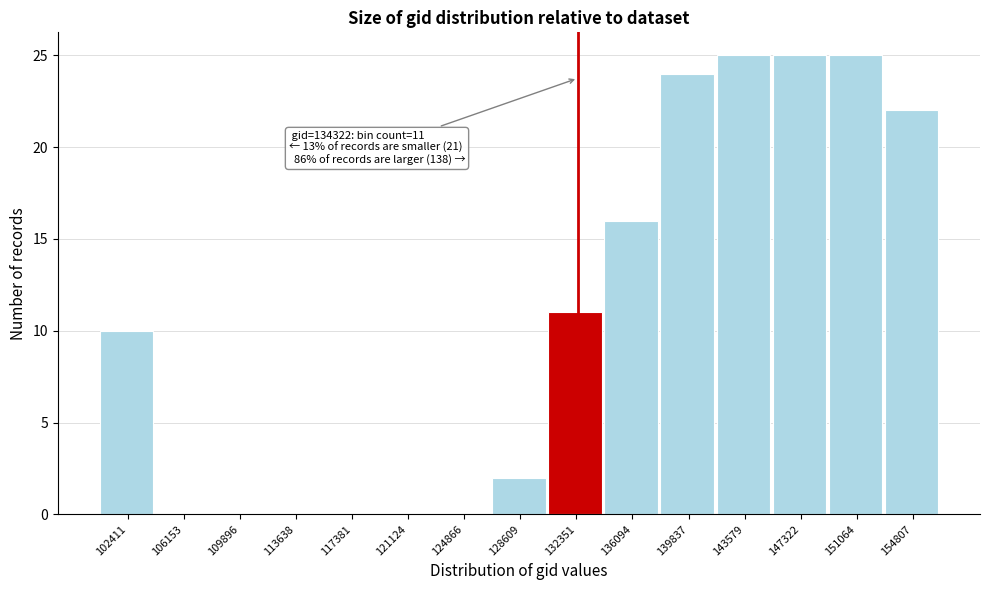

Reading left to right, transcribe all the data shown in this chart.

102411=10	106153=0	109896=0	113638=0	117381=0	121124=0	124866=0	128609=2	132351=11	136094=16	139837=24	143579=25	147322=25	151064=25	154807=22